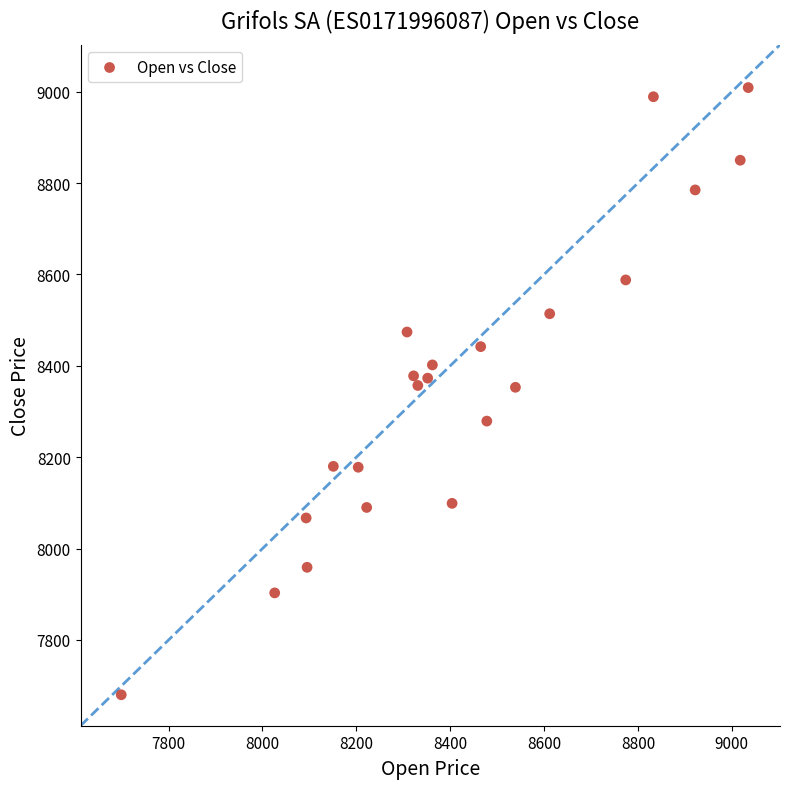

What is the range of X values (max minus min)?

1336